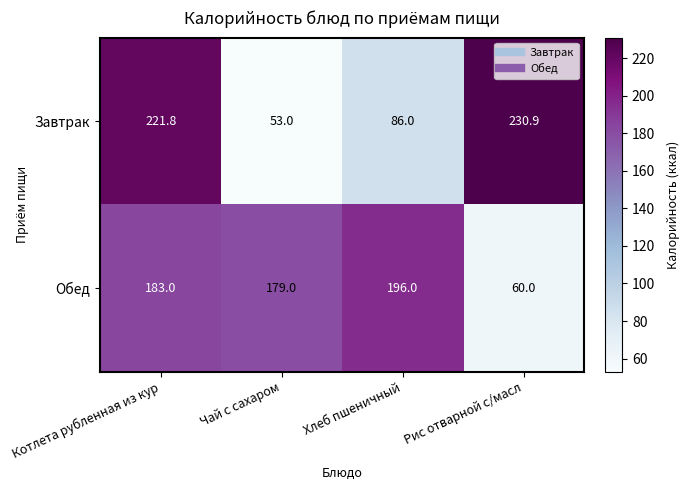

Which series has the largest range (max minus min)?

Завтрак